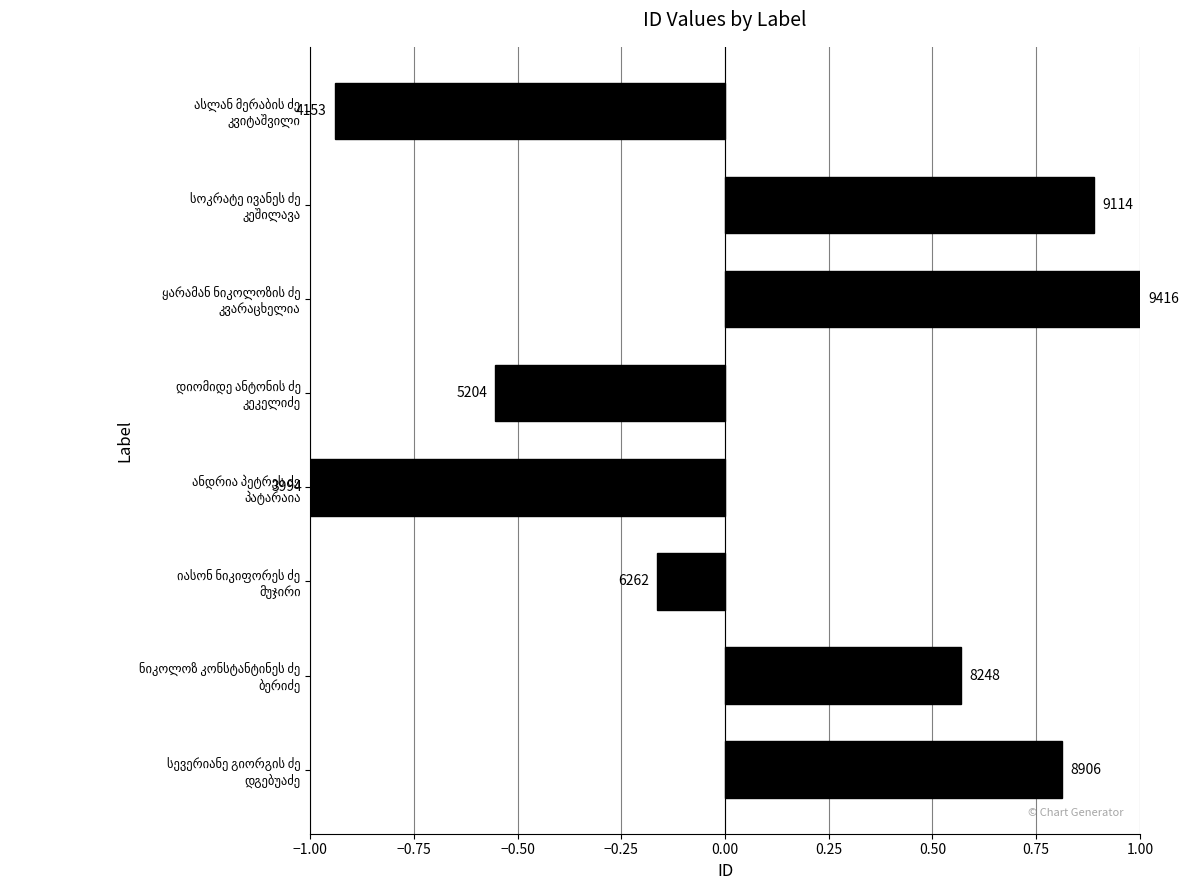

Does the chart contain any negative values?

Yes